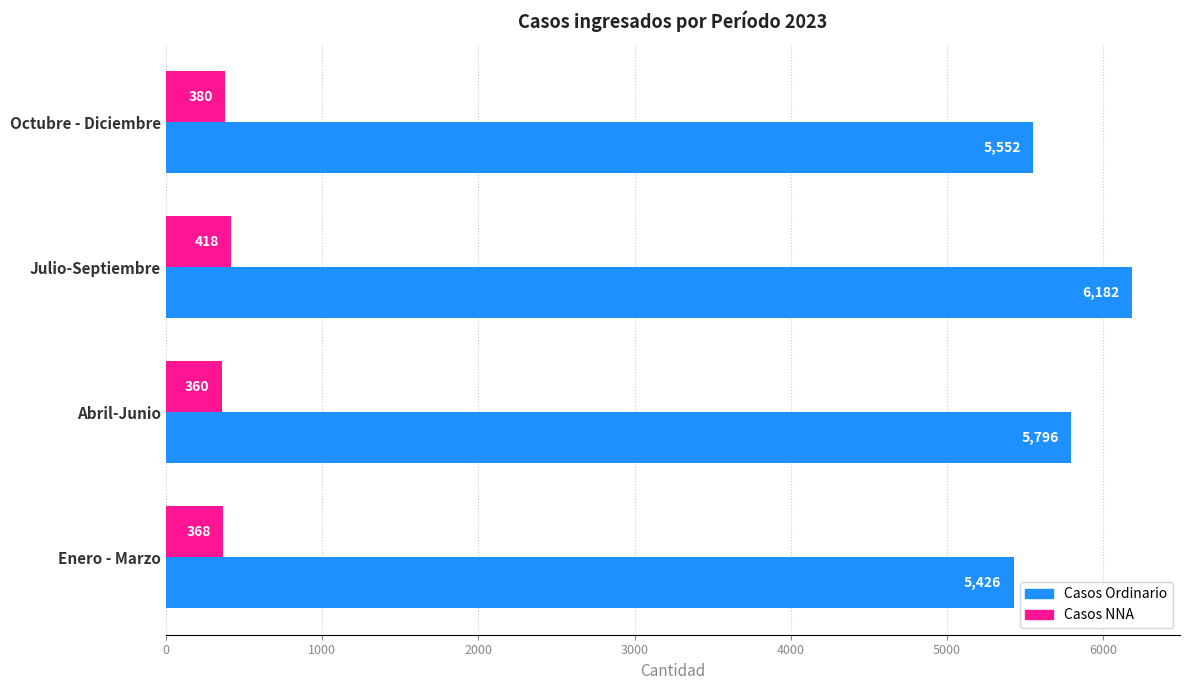

What is the highest value of the Casos Ordinario series?

6182